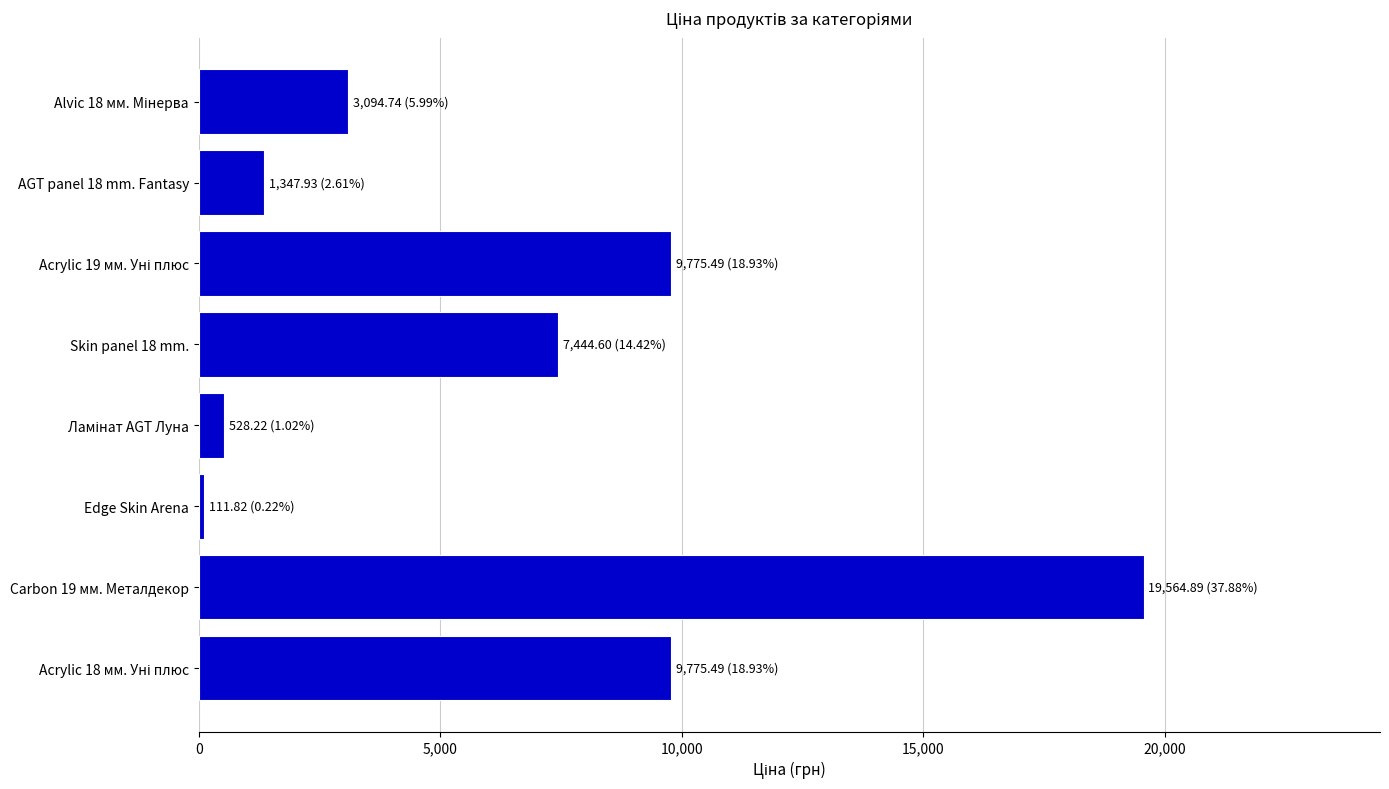

What is the average value?

6455.4